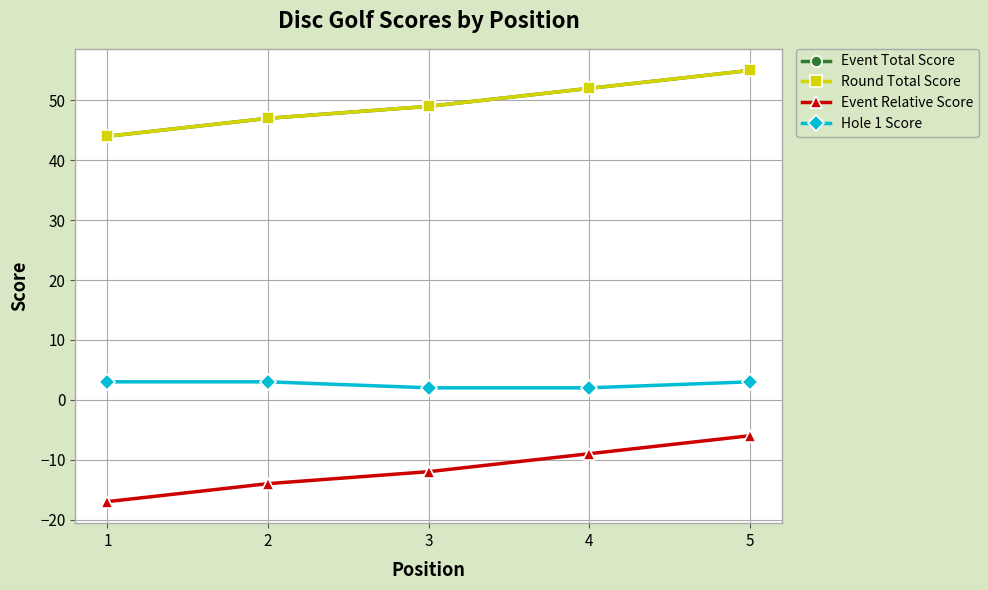

What is the approximate value of Event Total Score at 3?

49